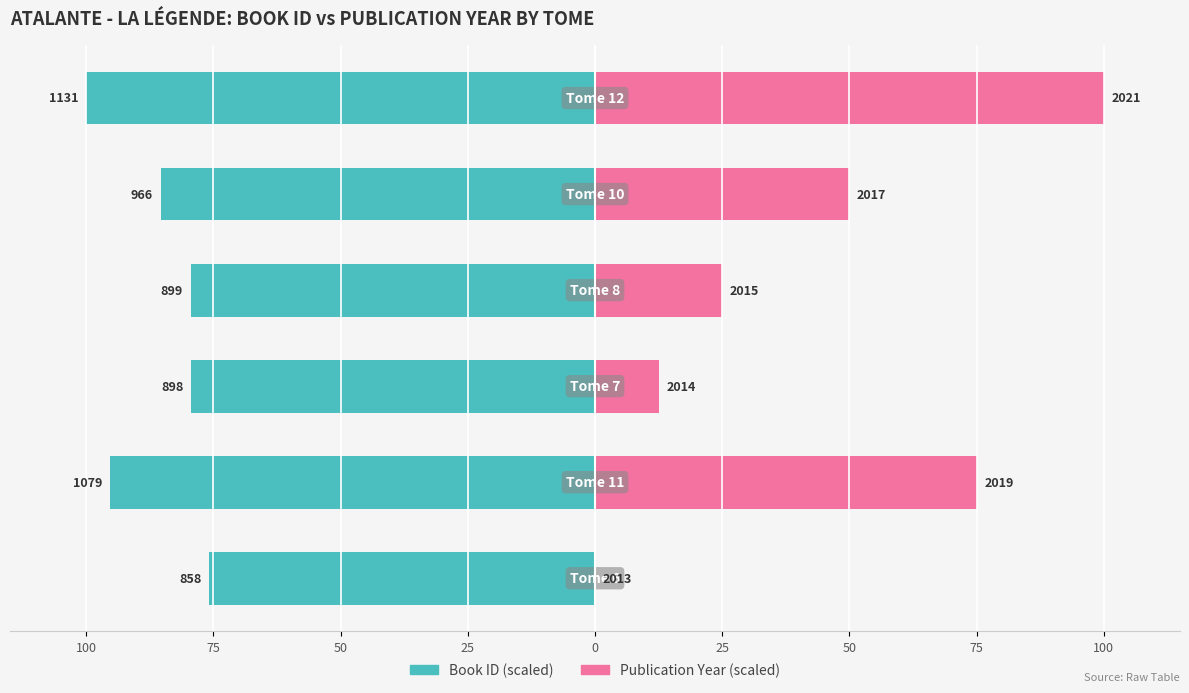

How many bars are there in total?

12